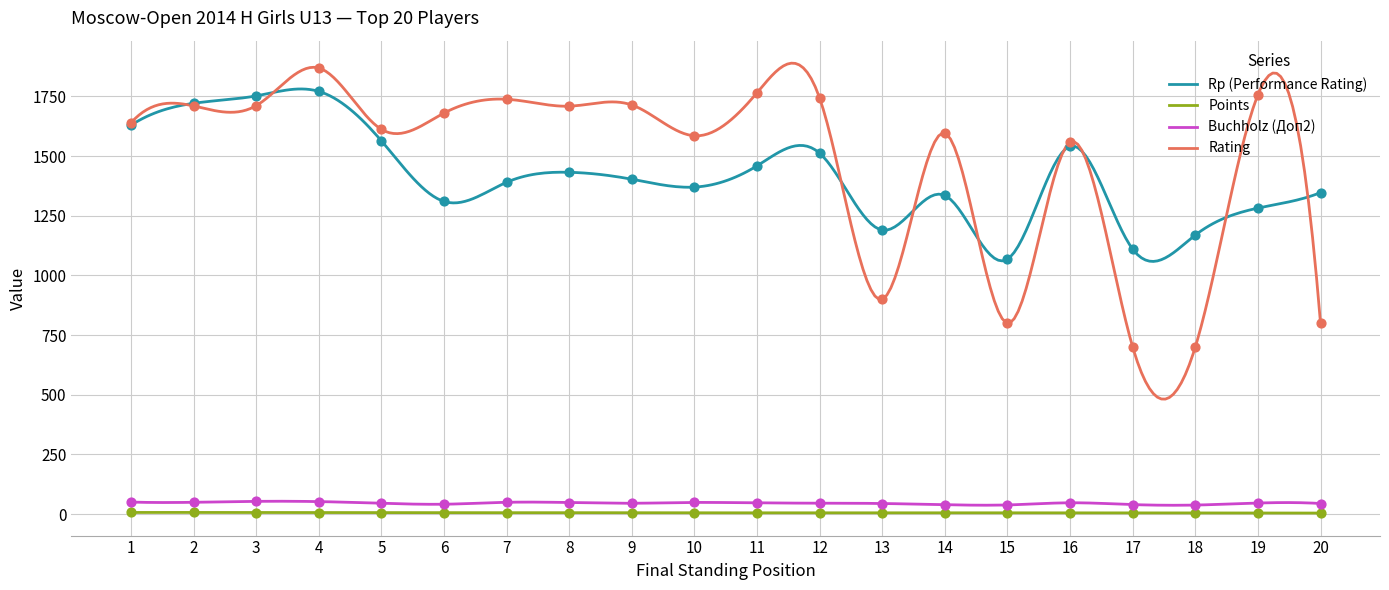

At which category is the sum across all series the highest?

4